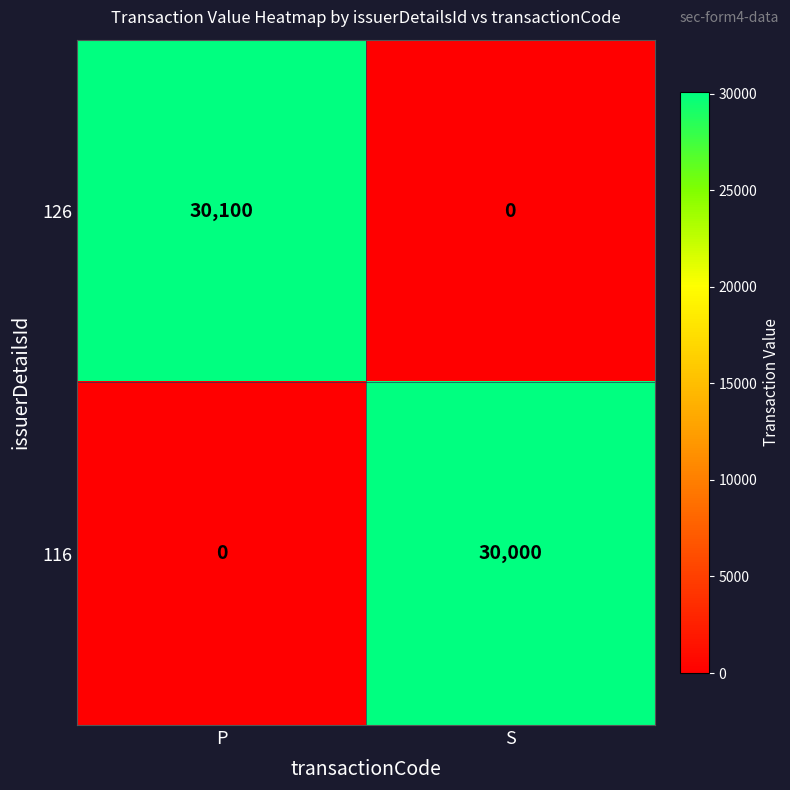

Reading left to right, transcribe all the data shown in this chart.

126: 30100	0
116: 0	30000